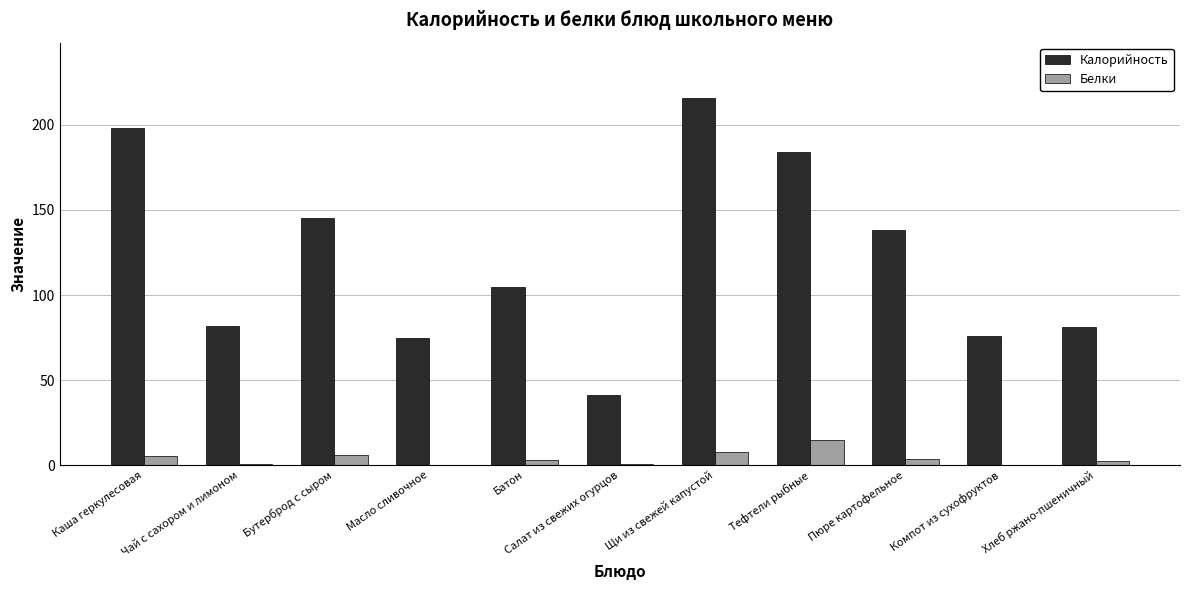

The Калорийность series shows 82.0 at Чай с сахором и лимоном. True or false?

True